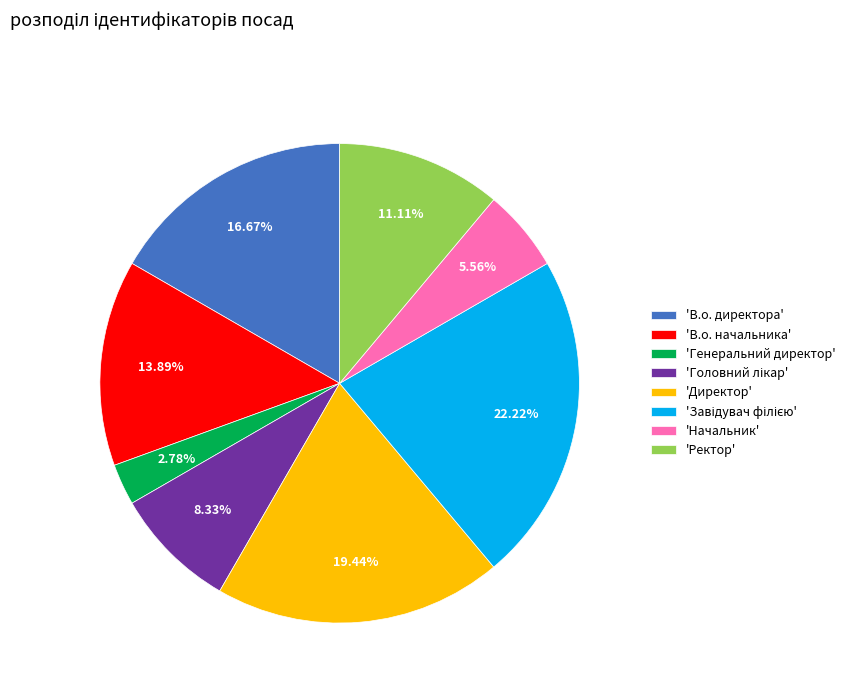

Does any single category account for the majority?

No